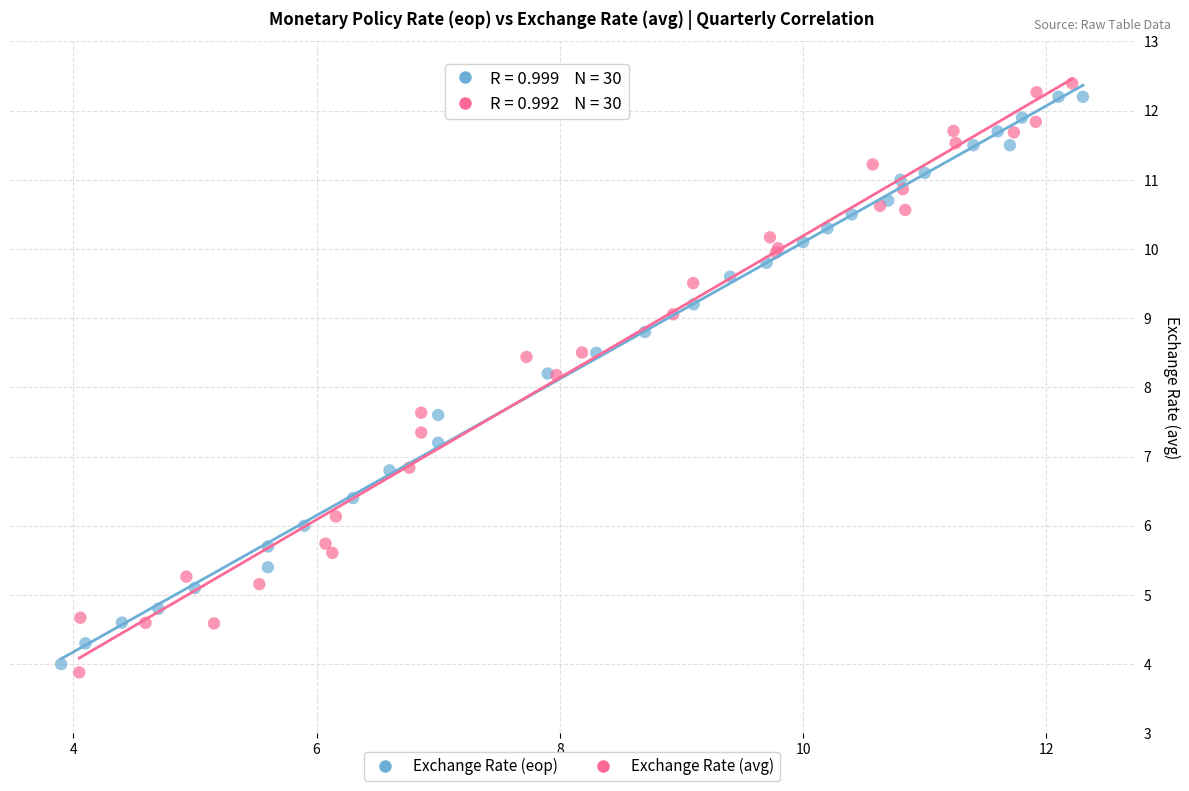

What are all the series names shown in the legend?

Exchange Rate (eop), Exchange Rate (avg)